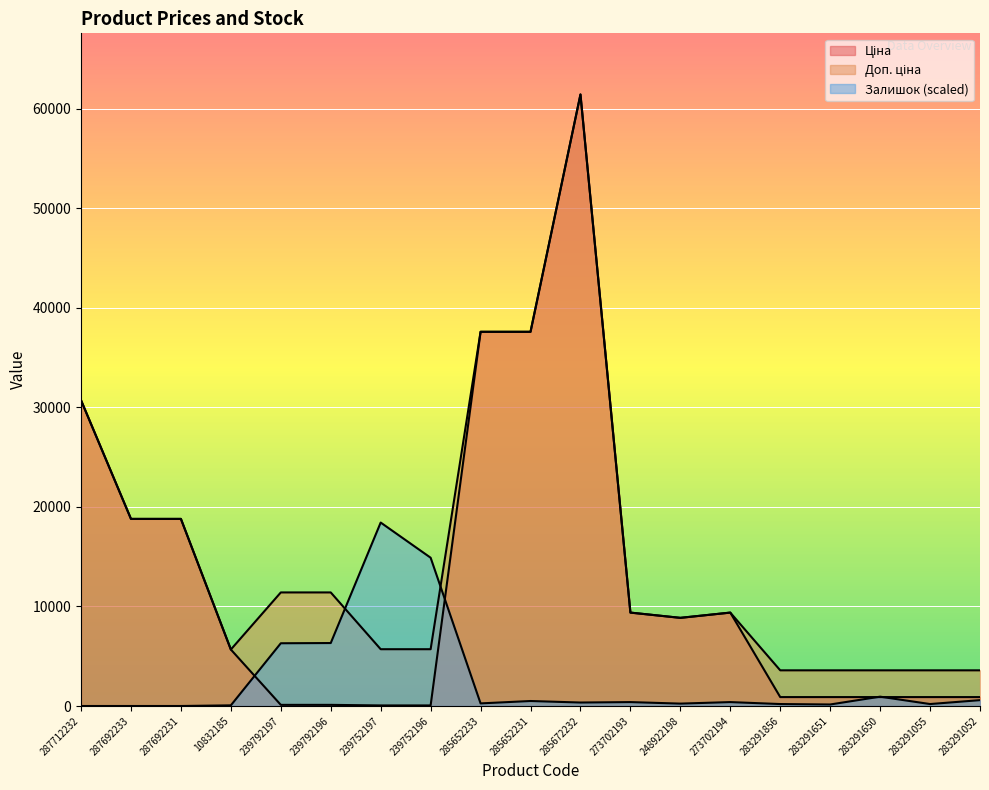

How many series are shown in this chart?

3